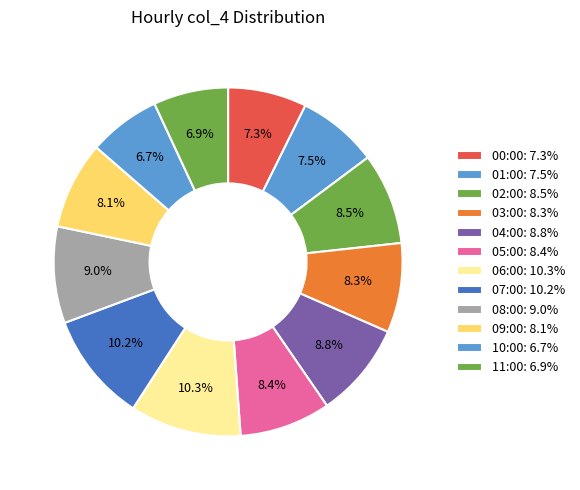

To the nearest percent, what percentage of the pie is 01:00?

7%